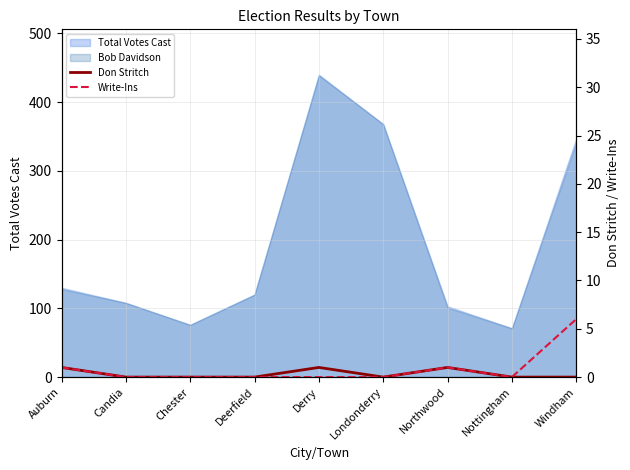

What position from the right is Chester?

7